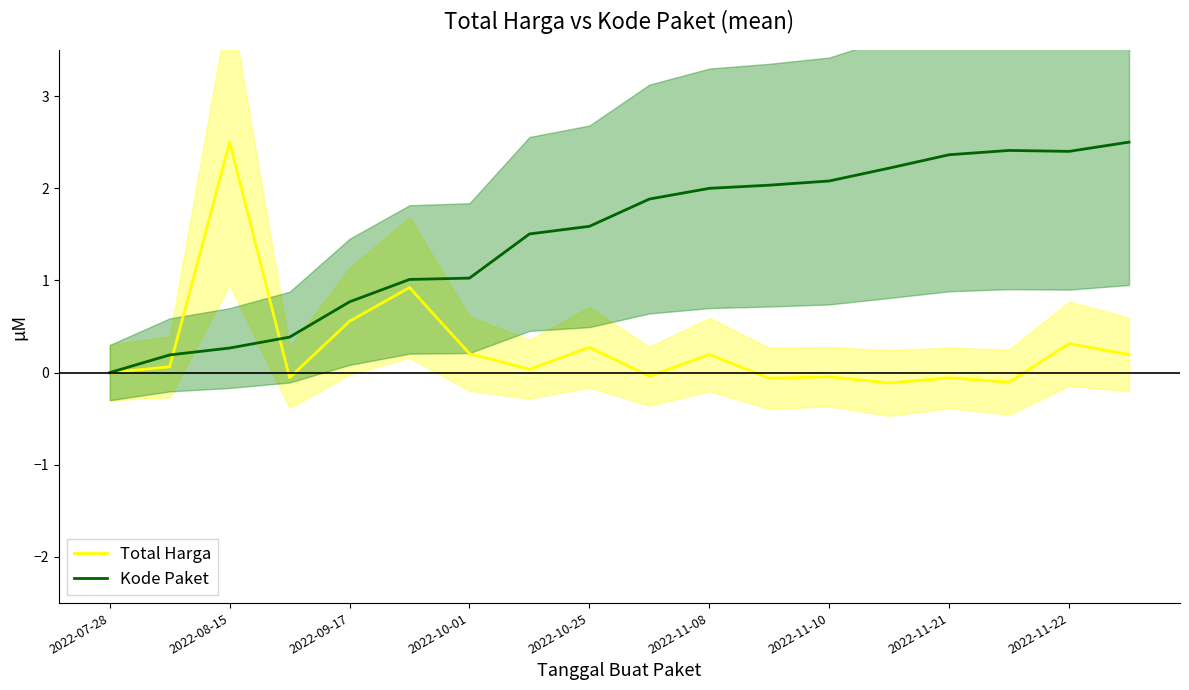

At how many categories does at least one series exceed 0?

17